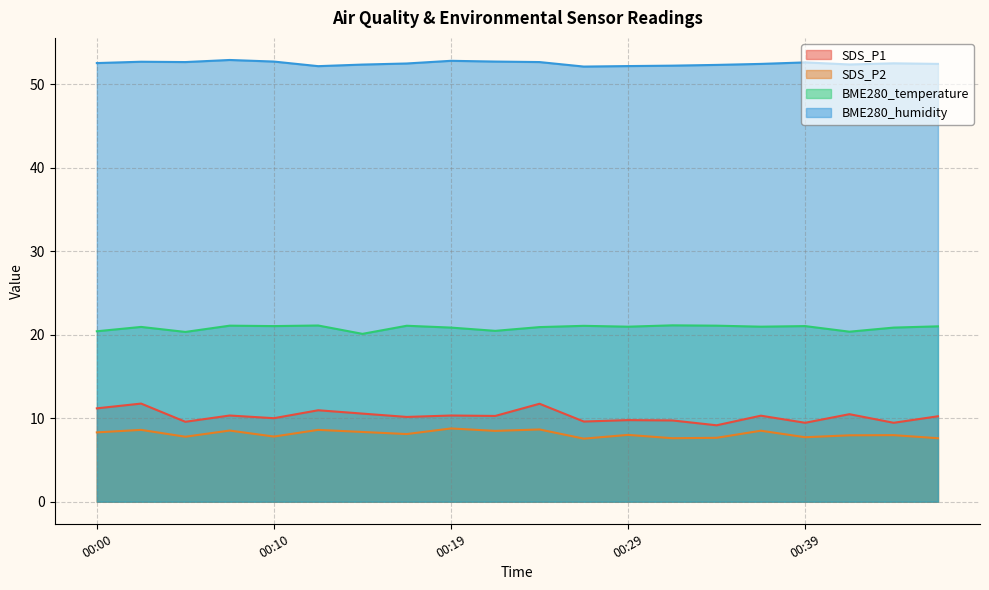

What is the value of the SDS_P2 point at the 18th from the left?

8.0